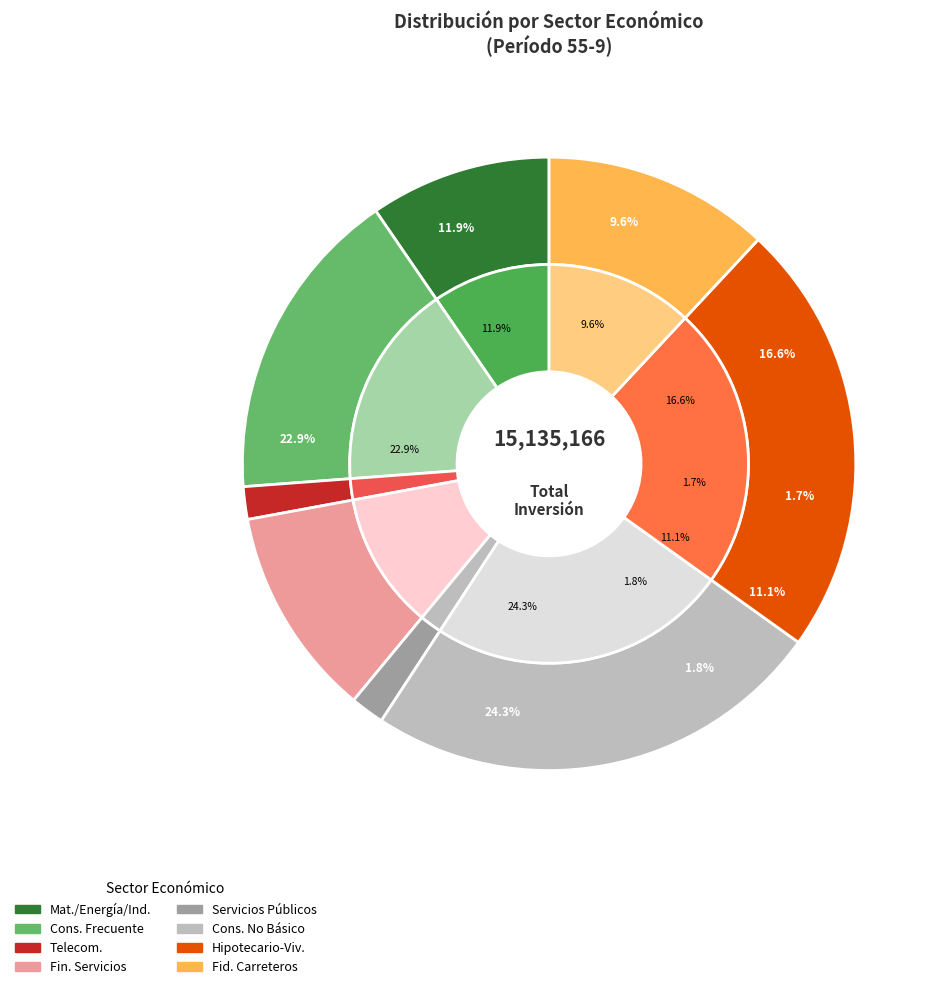

Which has a higher value, Materiales, energía e industrial or Servicios de telecomunicaciones?

Materiales, energía e industrial